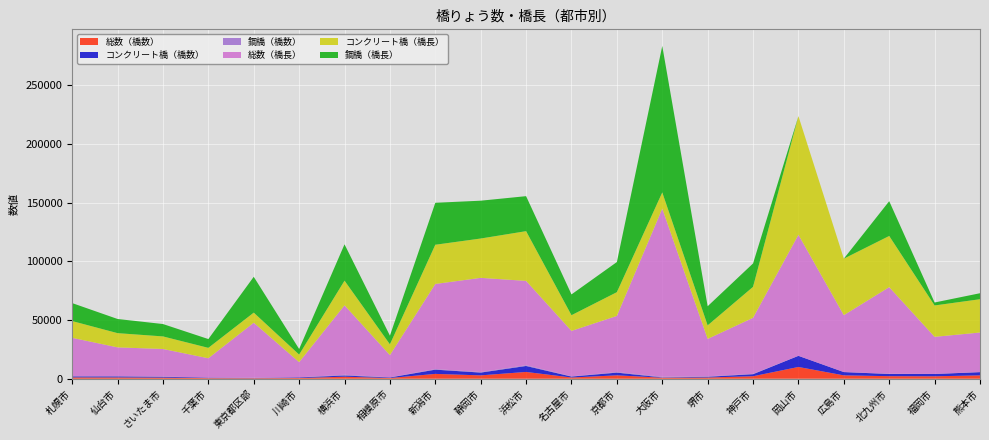

Reading left to right, extract all data points from this chart.

総数（橋数）: 1137	1108	948	514	459	614	1719	625	4128	2873	5791	1047	2891	881	1046	2137	10029	2879	2174	2076	2869
コンクリート橋（橋数）: 845	896	733	404	223	529	1034	463	3622	2383	5095	813	2317	246	626	1746	9504	2810	1880	1972	2754
鋼橋（橋数）: 277	207	201	104	207	69	646	147	483	435	642	209	481	609	401	318	0	0	230	46	94
総数（橋長）: 32618	24527	23481	16426	46867	12917	59191	18895	72564	80309	71887	38715	47859	143285	31867	47740	103191	48512	73806	31624	33688
コンクリート橋（橋長）: 14290	12130	10715	8875	8602	6458	21018	9209	33429	33546	42398	13382	20260	13824	11565	26404	101142	48175	43631	26756	28394
鋼橋（橋長）: 15317	12073	10553	7504	30548	4768	30991	7389	35785	32242	29840	17726	25681	124849	16306	19940	0	0	29665	2523	5104